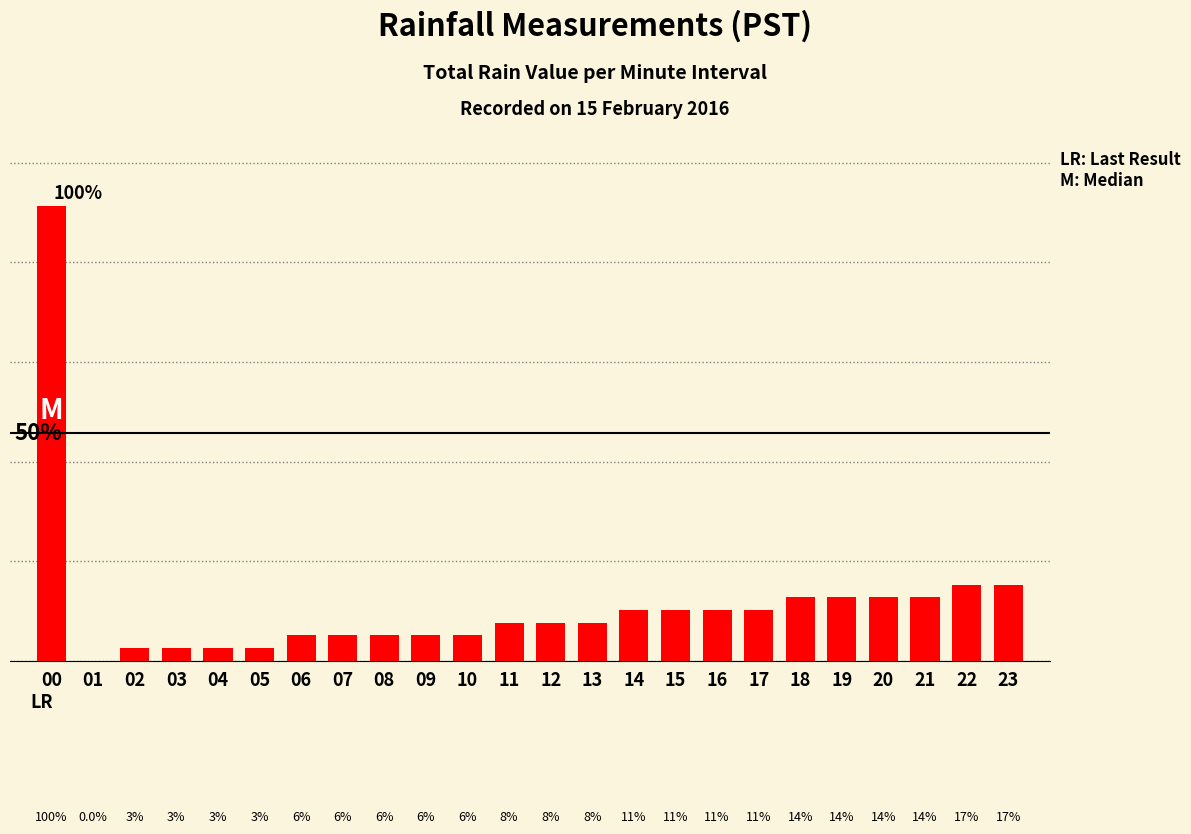

Which label corresponds to the smallest value in the chart?

01